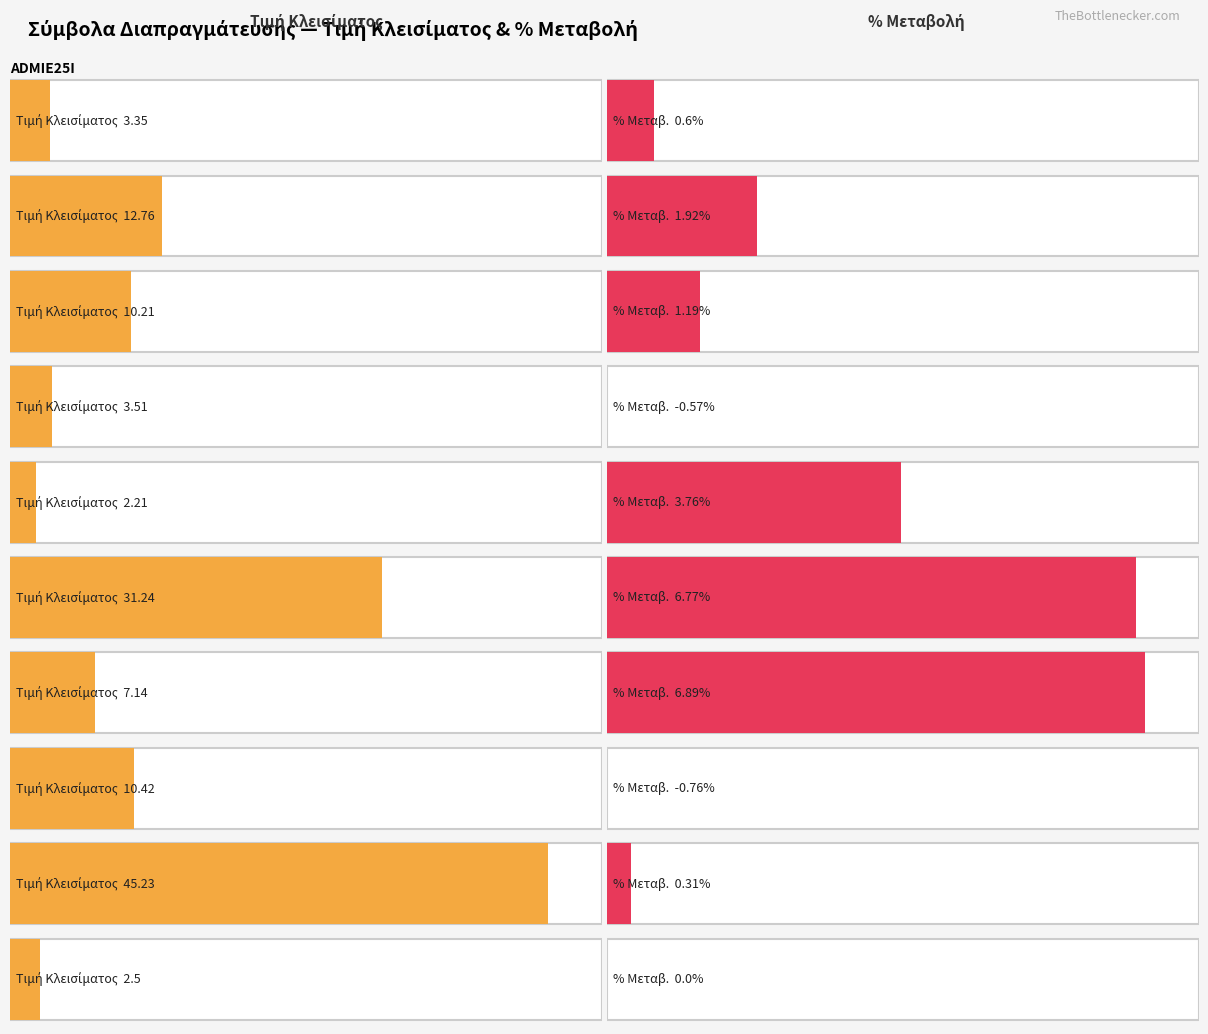

Reading right to left, list all the values displayed in this chart.

Τιμή Κλεισίματος: 2.5	45.2	10.4	7.1	31.2	2.2	3.5	10.2	12.8	3.4
% Μεταβ.: 0.0	0.3	-0.8	6.9	6.8	3.8	-0.6	1.2	1.9	0.6